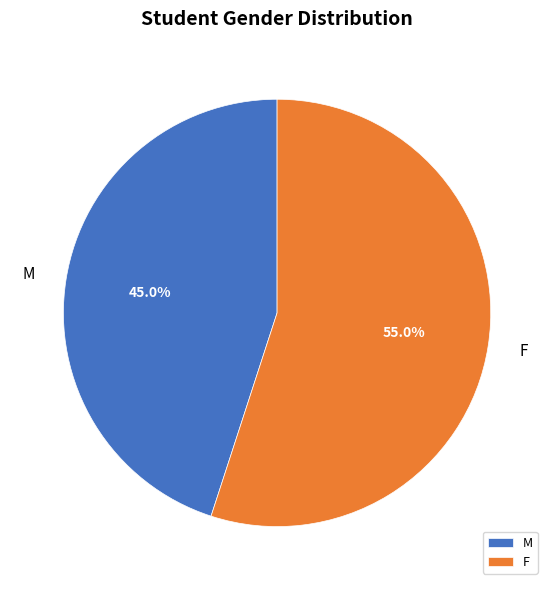

To the nearest percent, what is the difference between the largest and smallest slice percentages?

10%